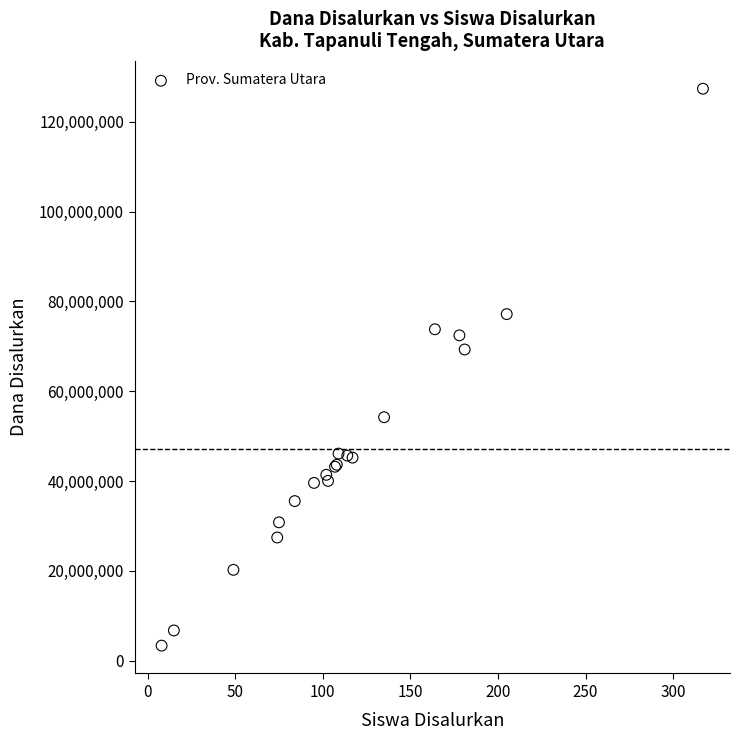

What Y value in the scatter plot is closest to 65362500?

69300000